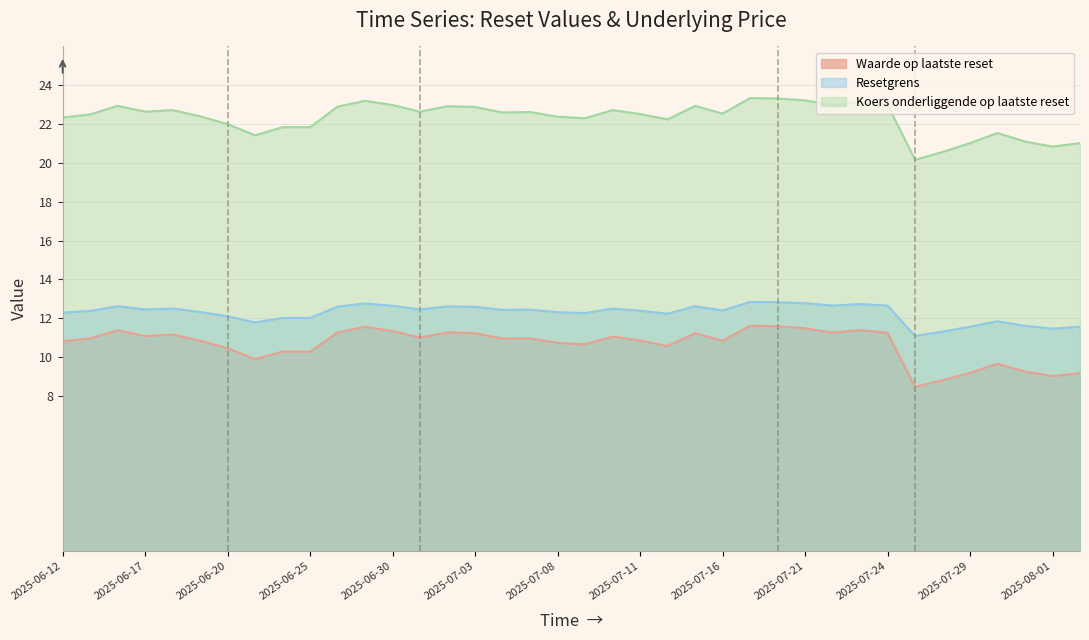

What is the average value of the Resetgrens series?

12.3